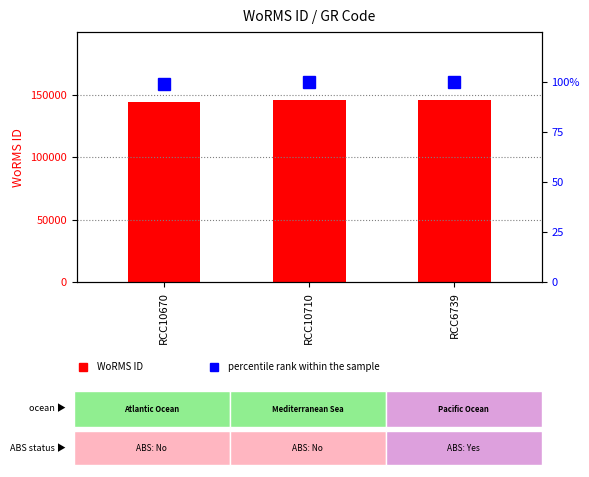

Between RCC10670 and RCC10710, which series saw the biggest shift?

WoRMS ID